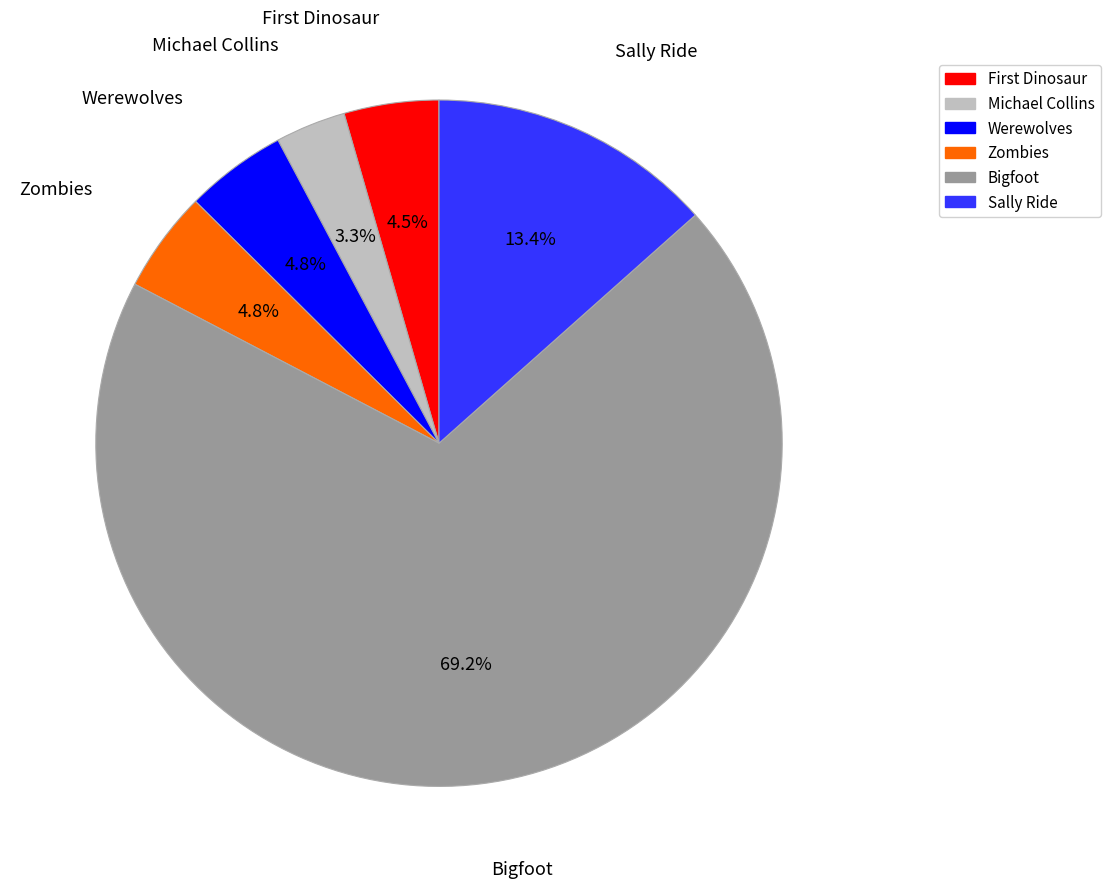

Is there a majority slice in this chart?

Yes